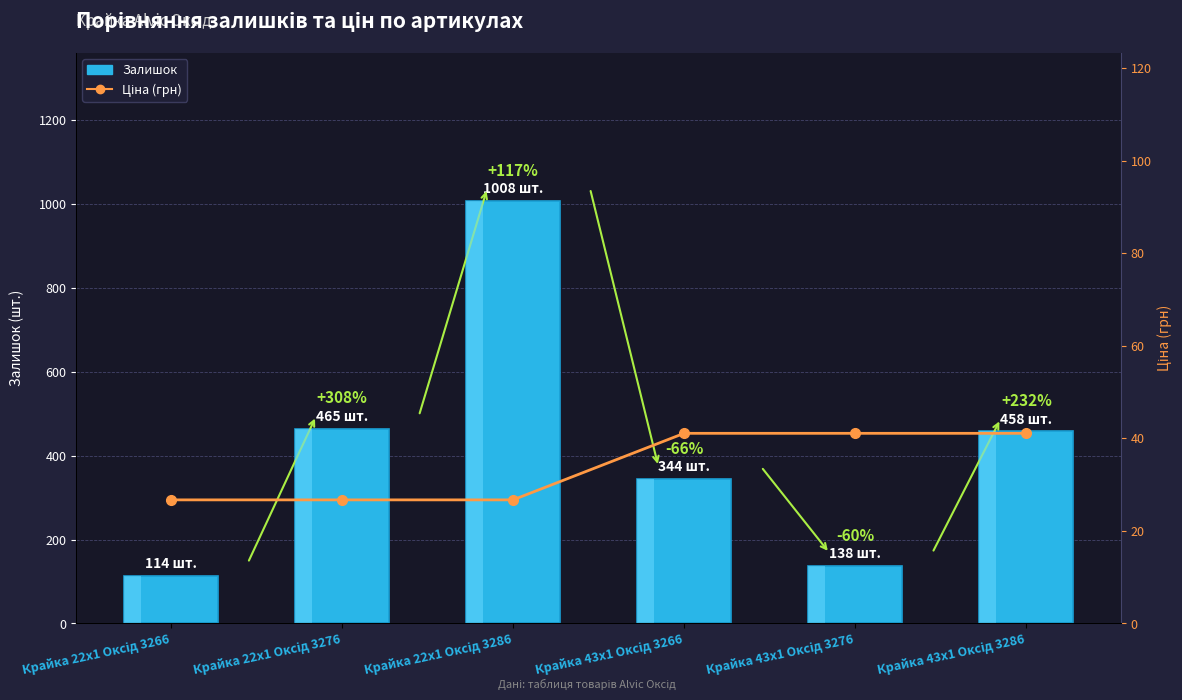

At which label does Ціна (грн) first exceed 41?

Крайка 43x1 Оксід 3266